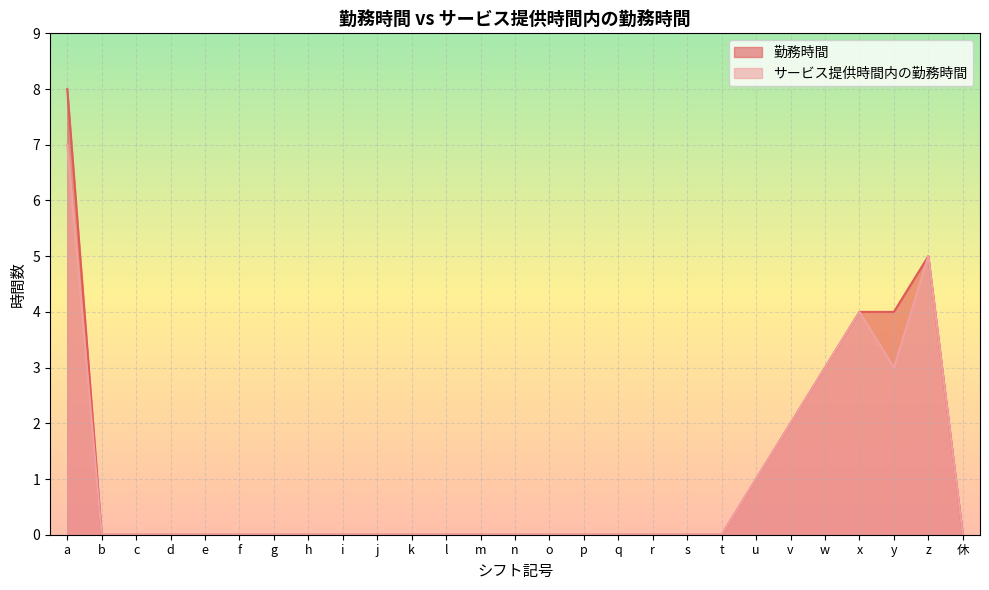

At which category does 勤務時間 reach its first local peak?

z